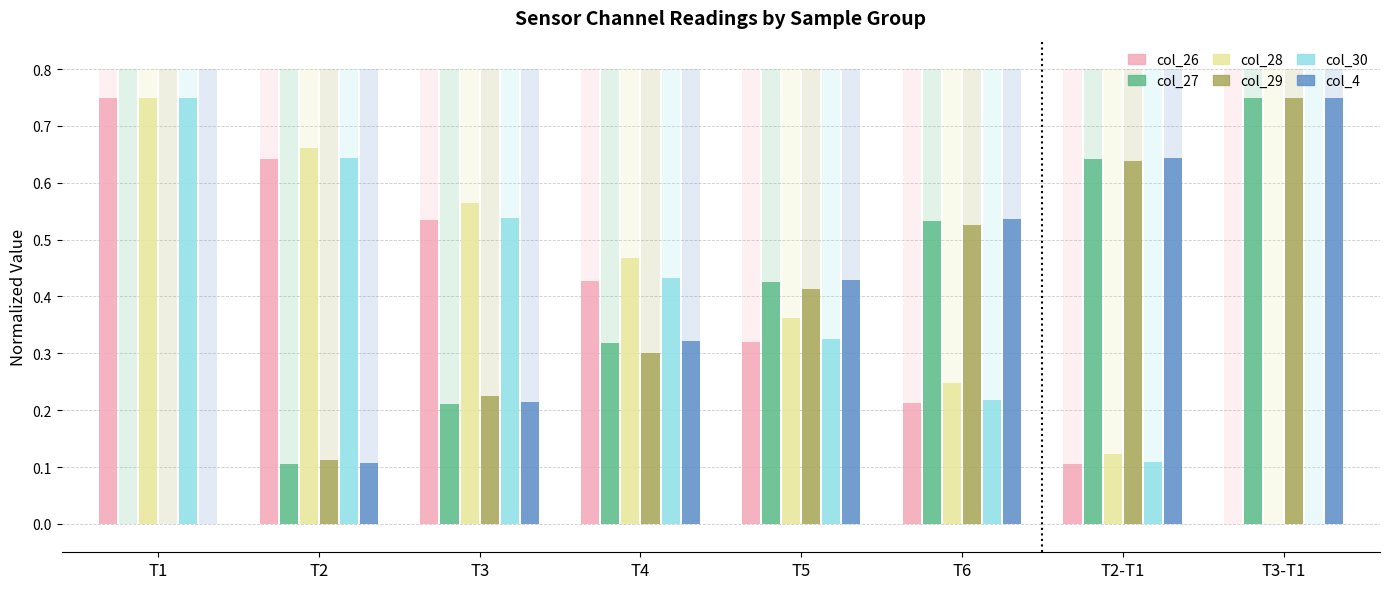

What is the difference between the col_27 values at T6 and T3-T1?

0.2